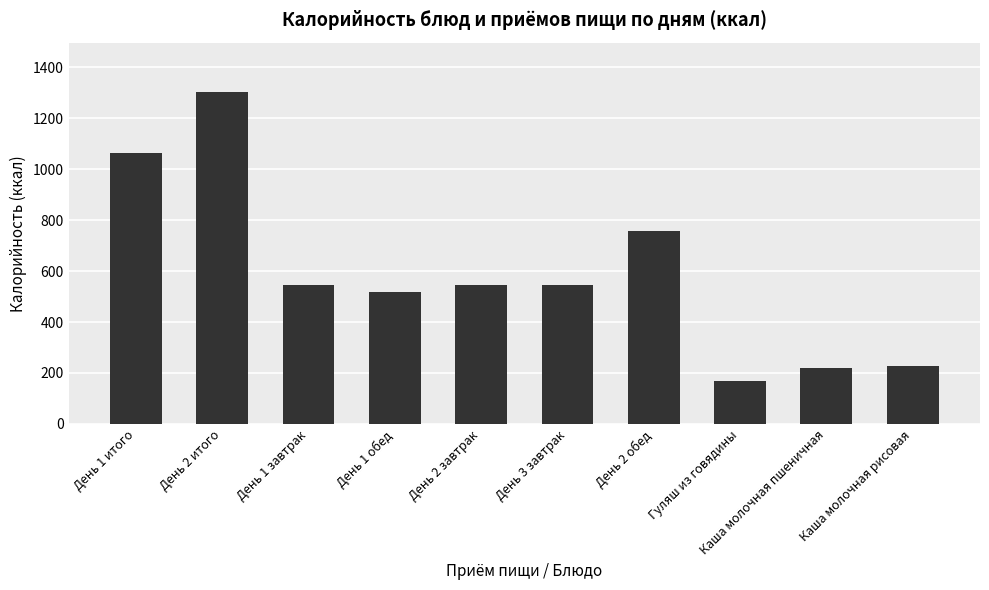

What is the sum of the values at День 1 итого and Каша молочная рисовая?

1289